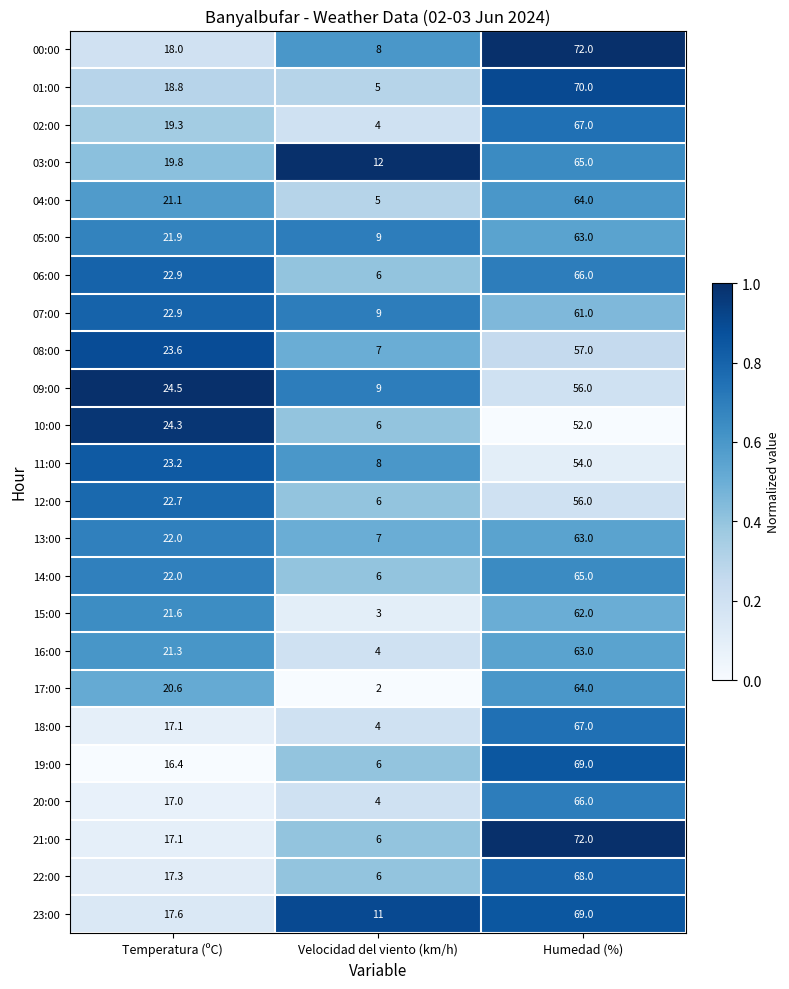

How many distinct data groups are displayed?

24